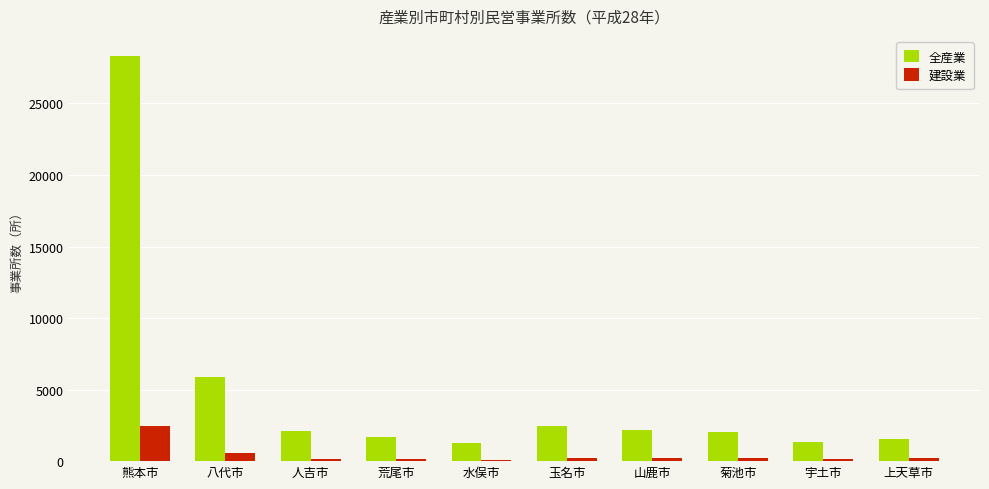

How many series are shown in this chart?

2